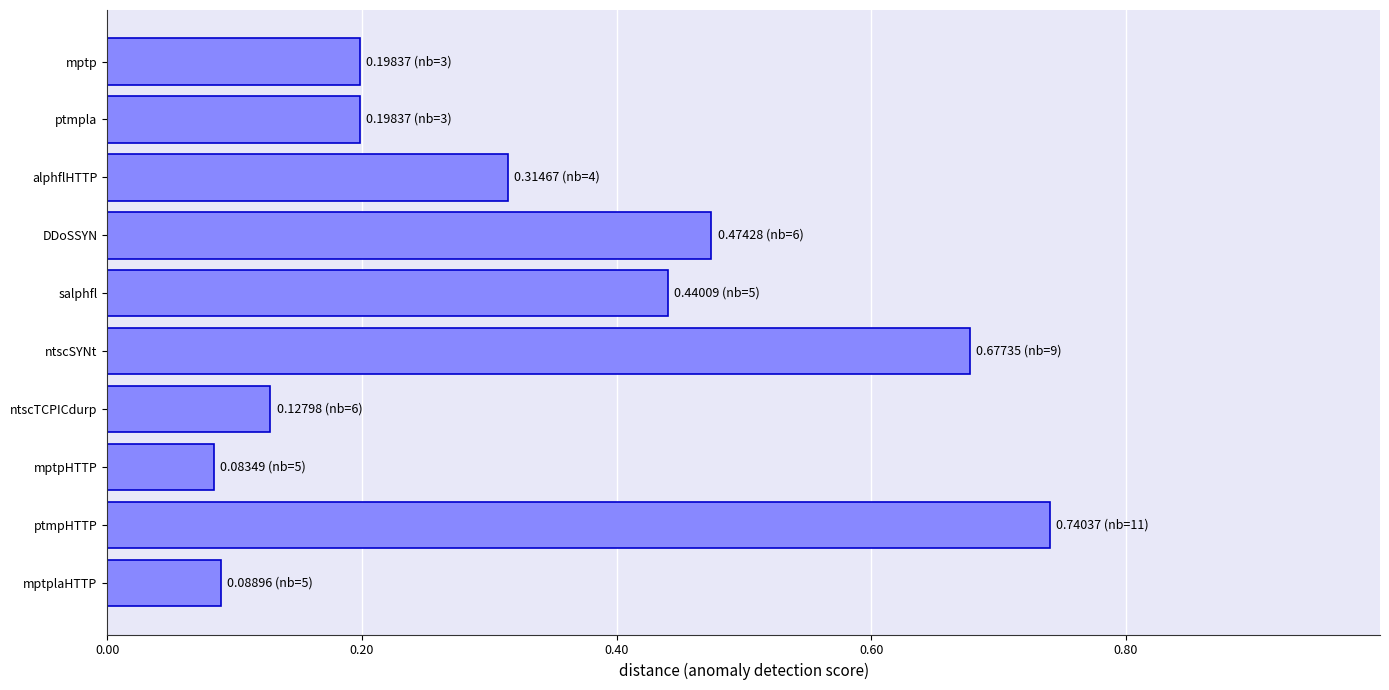

What is the difference between the second highest and minimum values?

0.6